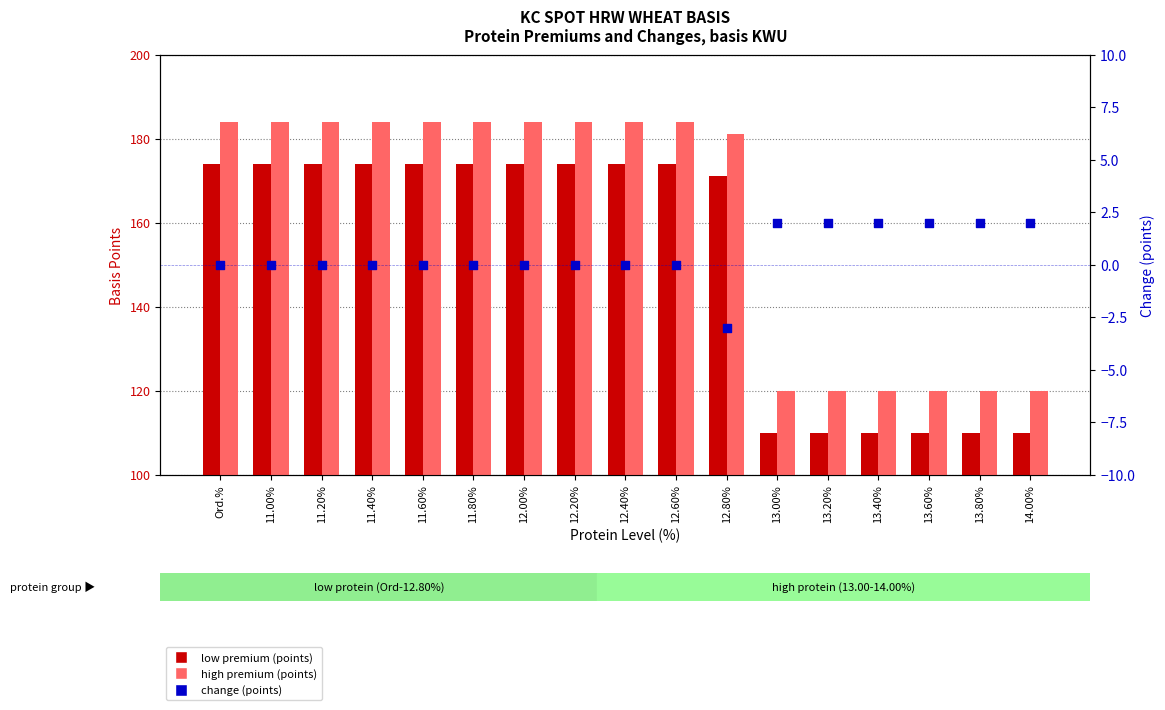

Which series has the widest spread of Y values?

low premium (points)